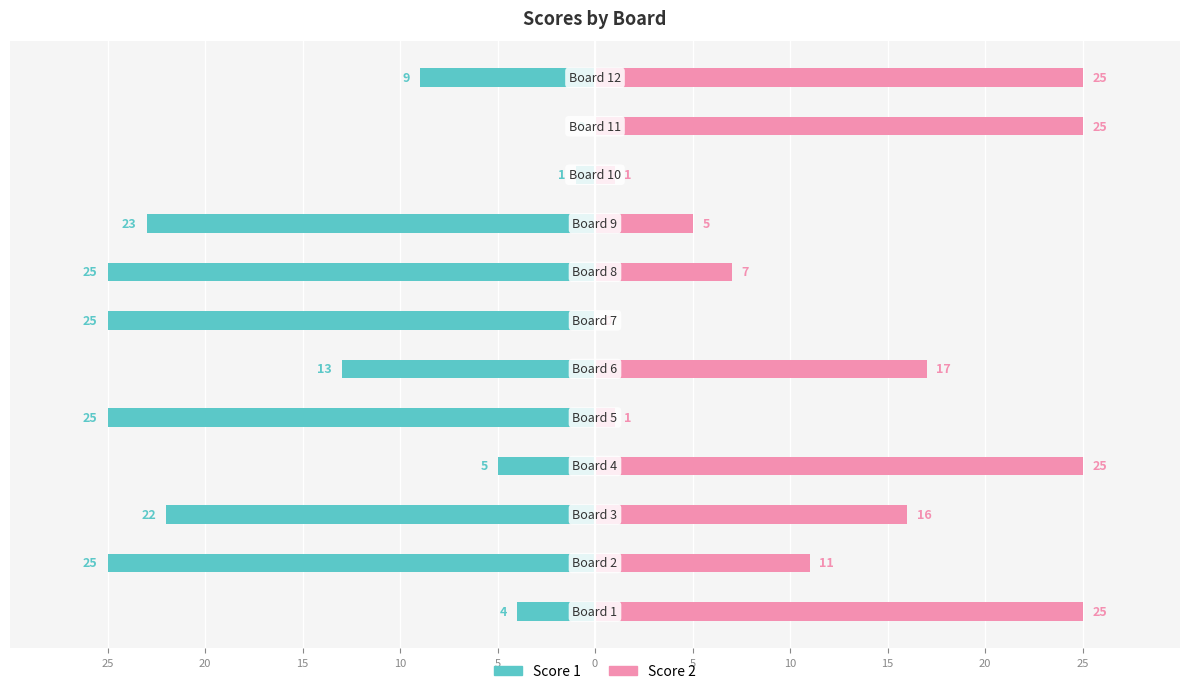

How many data points does each series have?

12